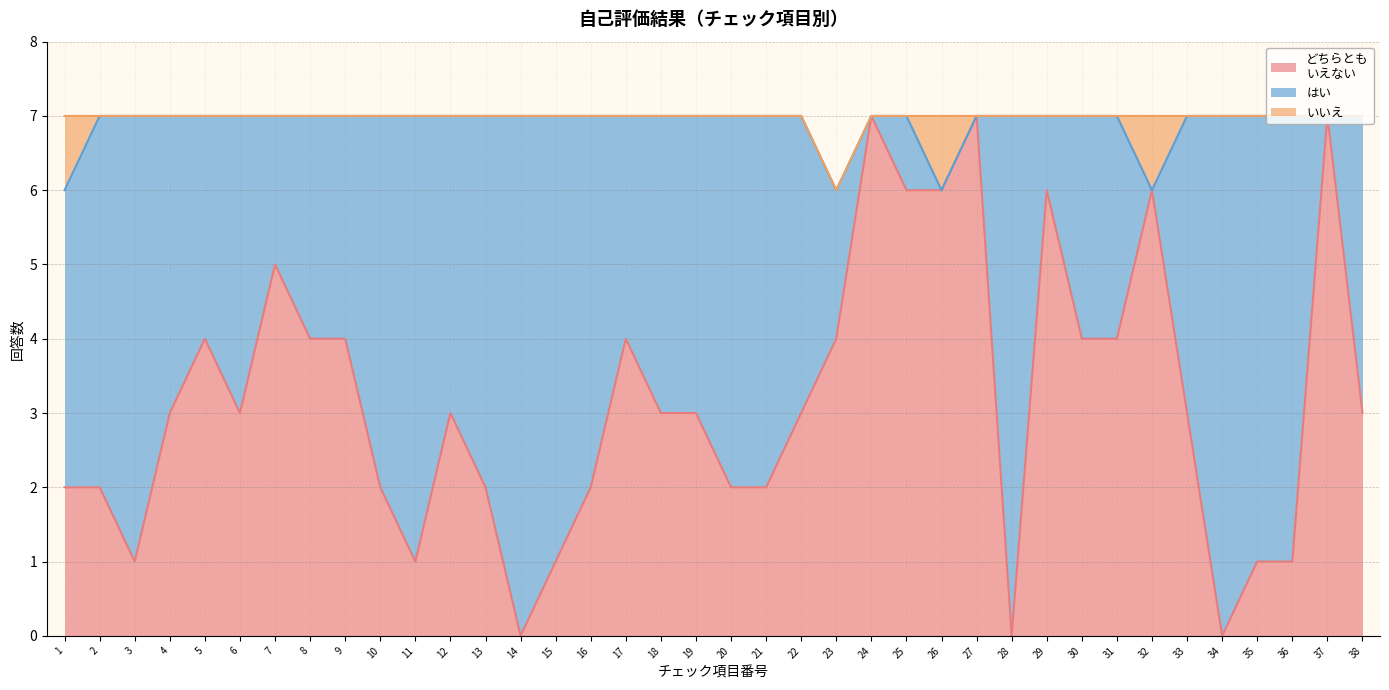

Which series has the largest range (max minus min)?

どちらとも
いえない